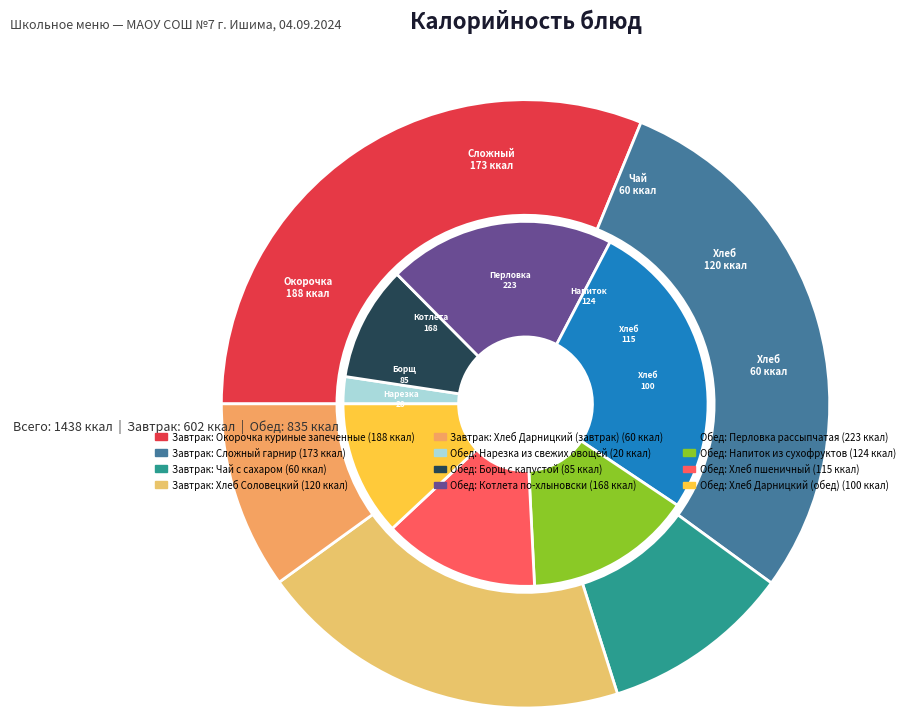

To the nearest percent, what is the average slice percentage?

8%